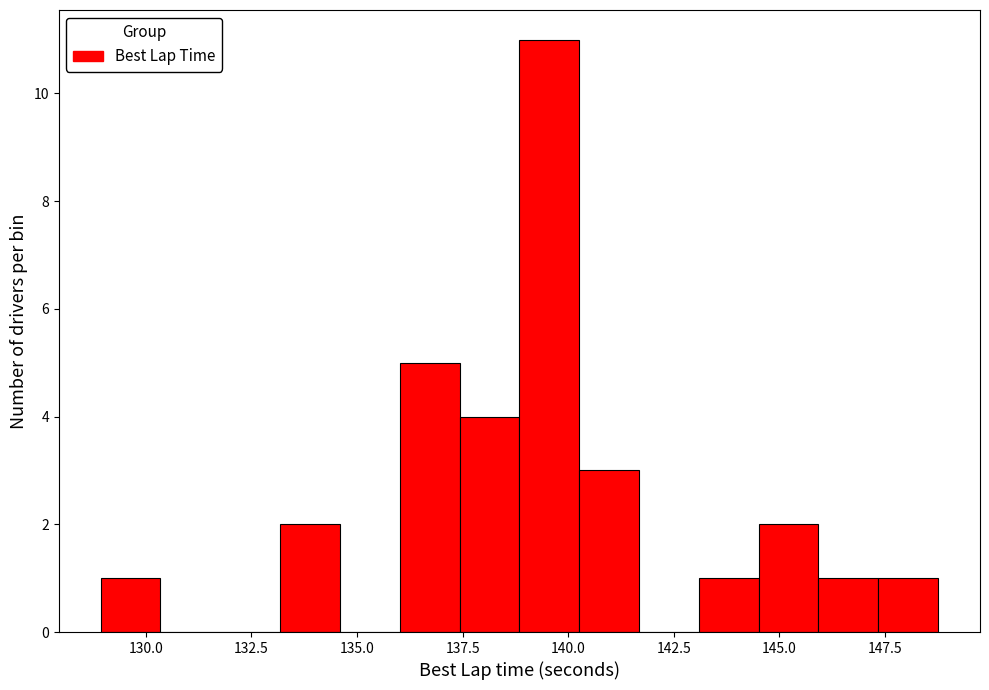

Read against the x-axis, roughly where is the centre of the tallest bar?

139.5